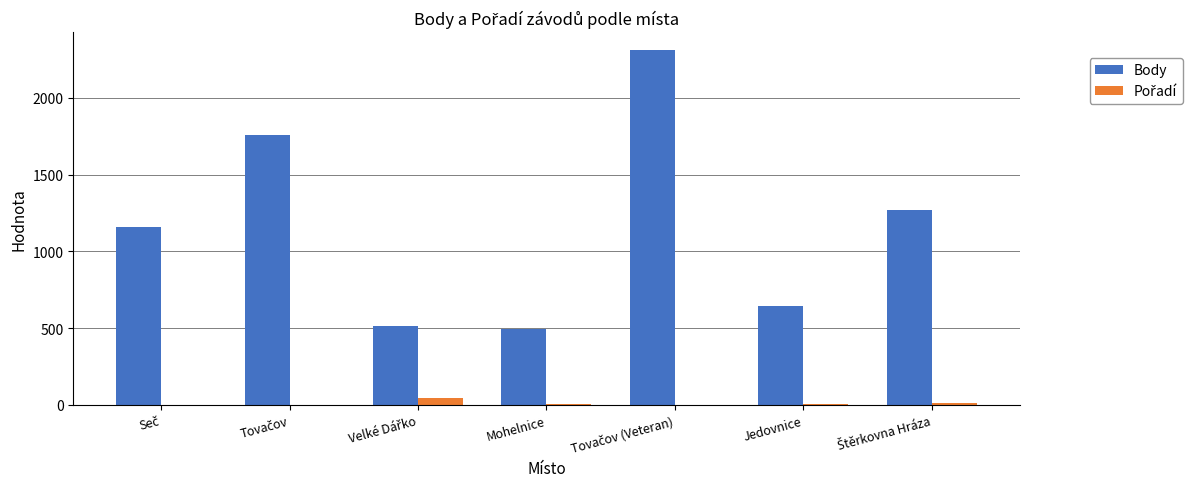

What is the greatest value displayed?

2312